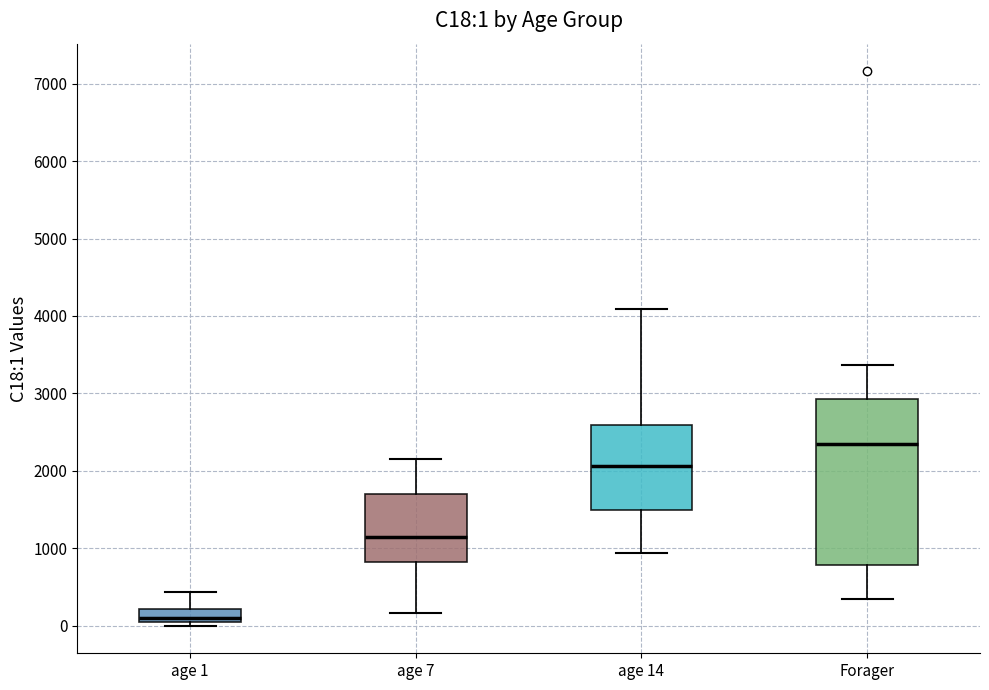

Which box is the tallest, from its lower edge to its upper edge?

Forager